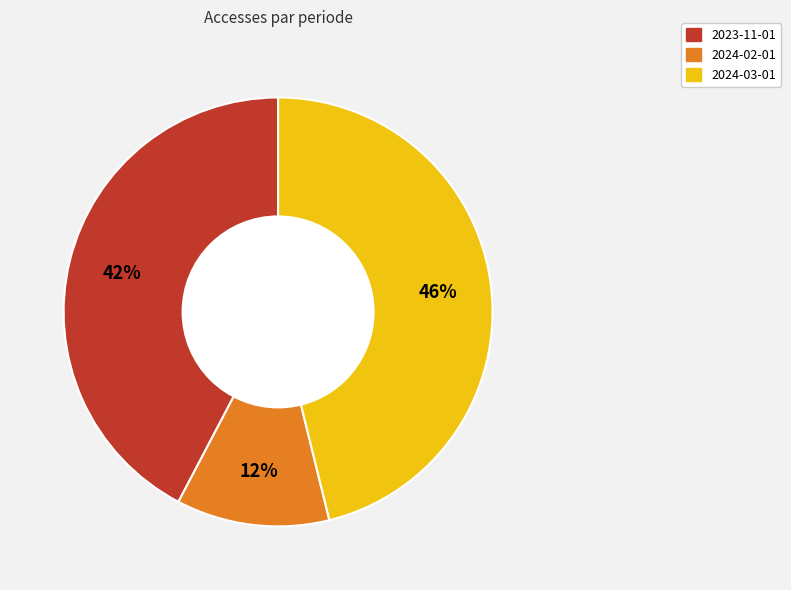

Is there any slice that represents more than half of the pie?

No